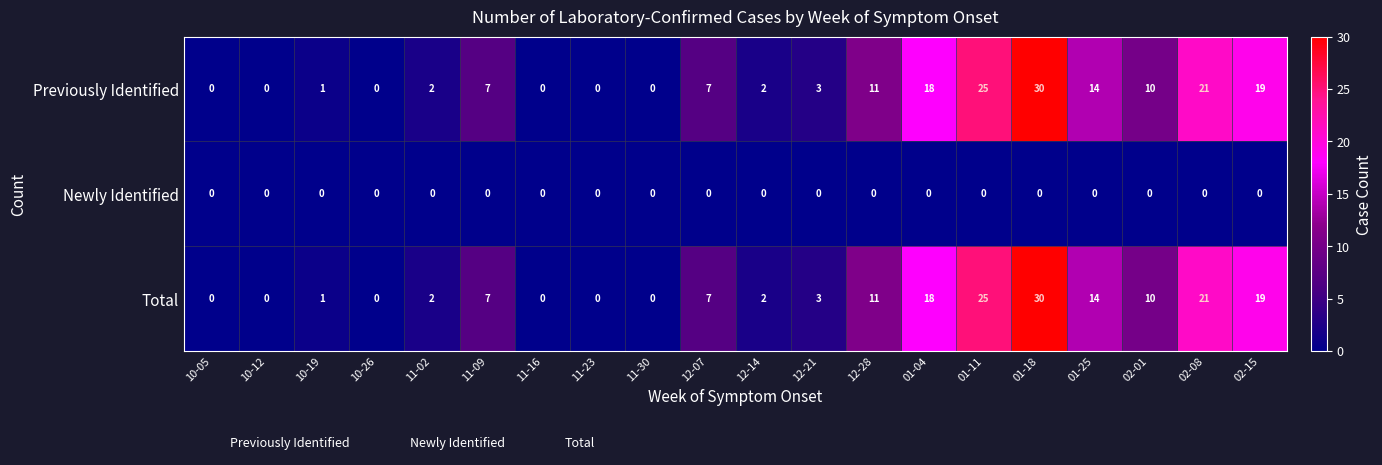

What is the difference between the maximum and second lowest values in the Total series?

30